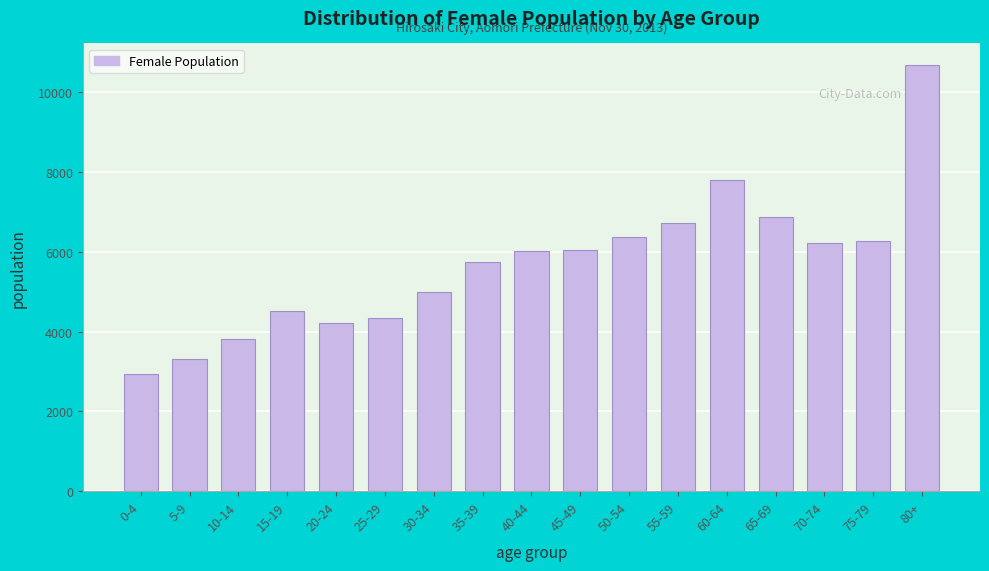

Which has a higher value, 5-9 or 75-79?

75-79